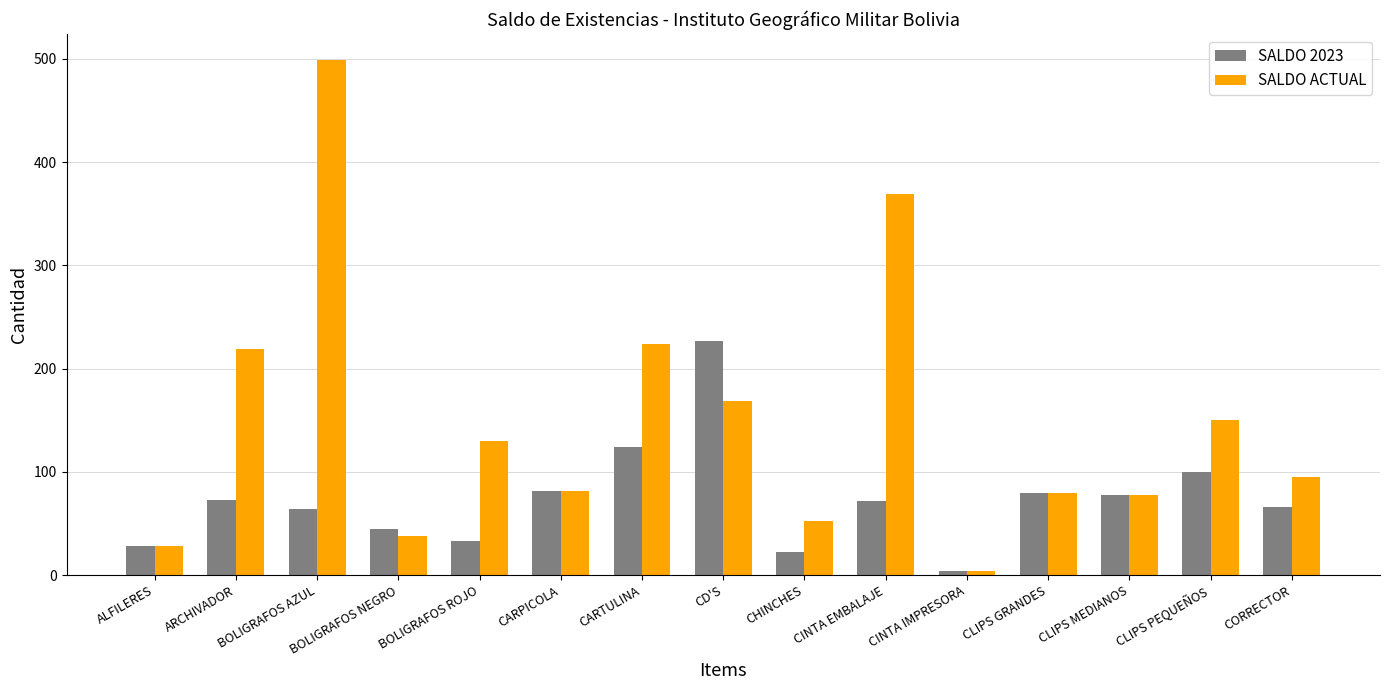

Which series has the largest total across all categories?

SALDO ACTUAL